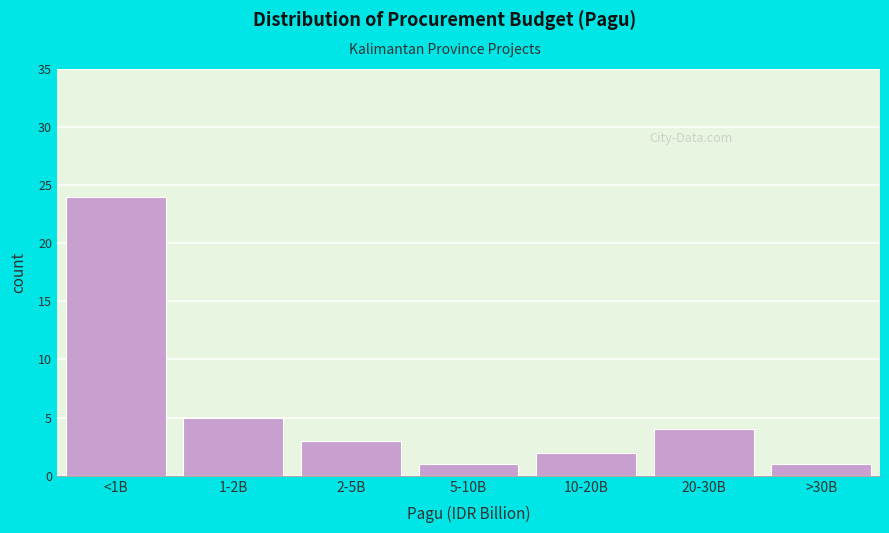

Reading left to right, list all the values displayed in this chart.

<1B=24	1-2B=5	2-5B=3	5-10B=1	10-20B=2	20-30B=4	>30B=1